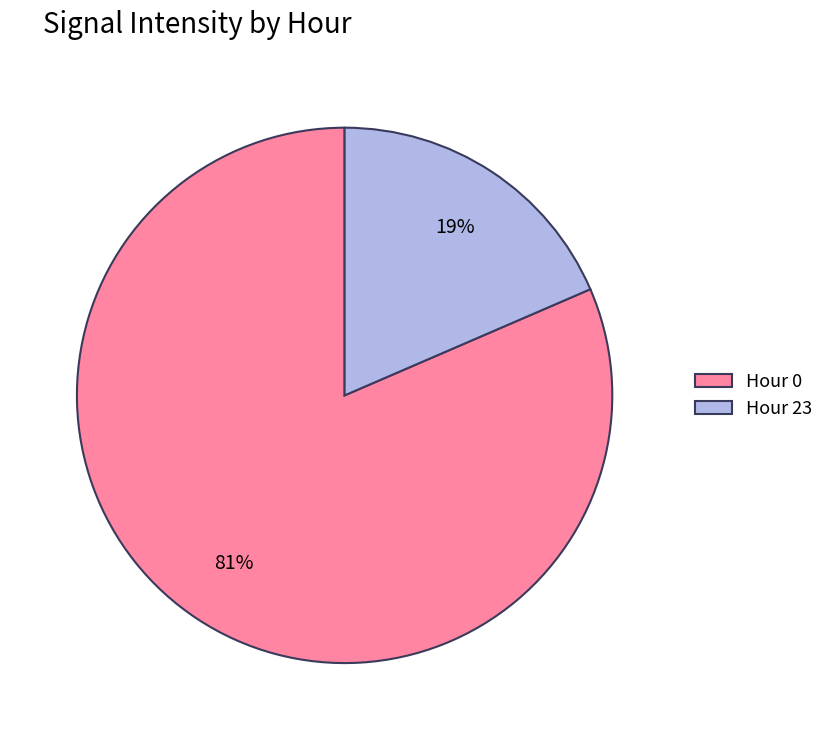

Do Hour 0 and Hour 23 together represent more than half of the pie?

Yes